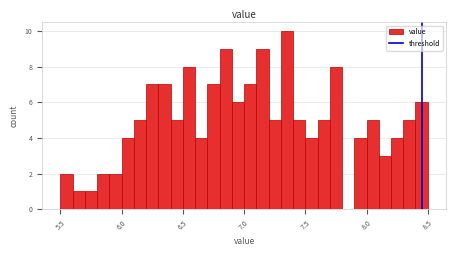

Read against the x-axis, roughly where is the centre of the tallest bar?

7.35